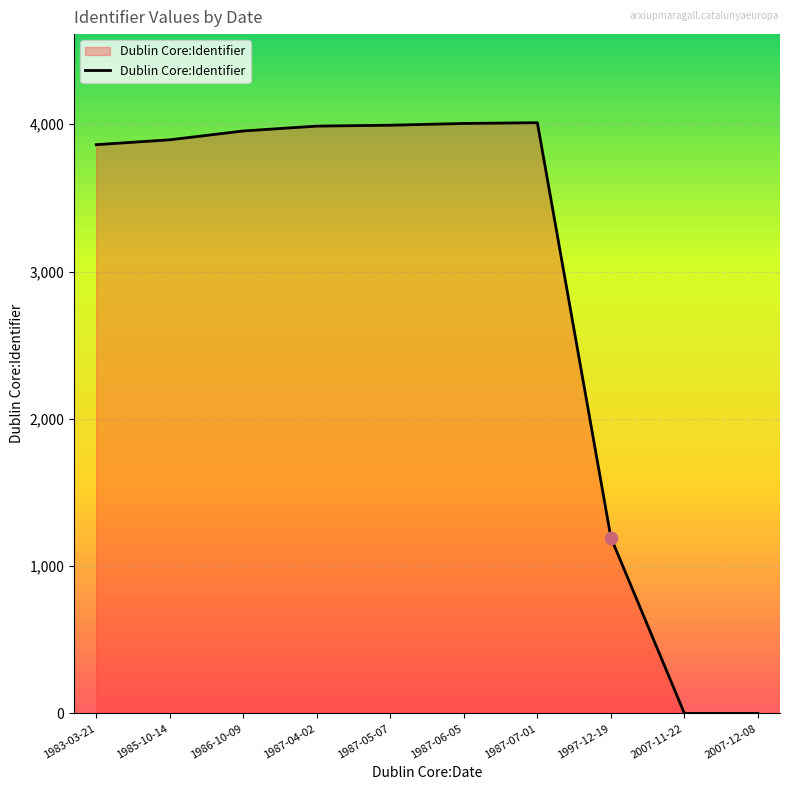

Between 1987-07-01 and 1986-10-09, which is larger?

1987-07-01